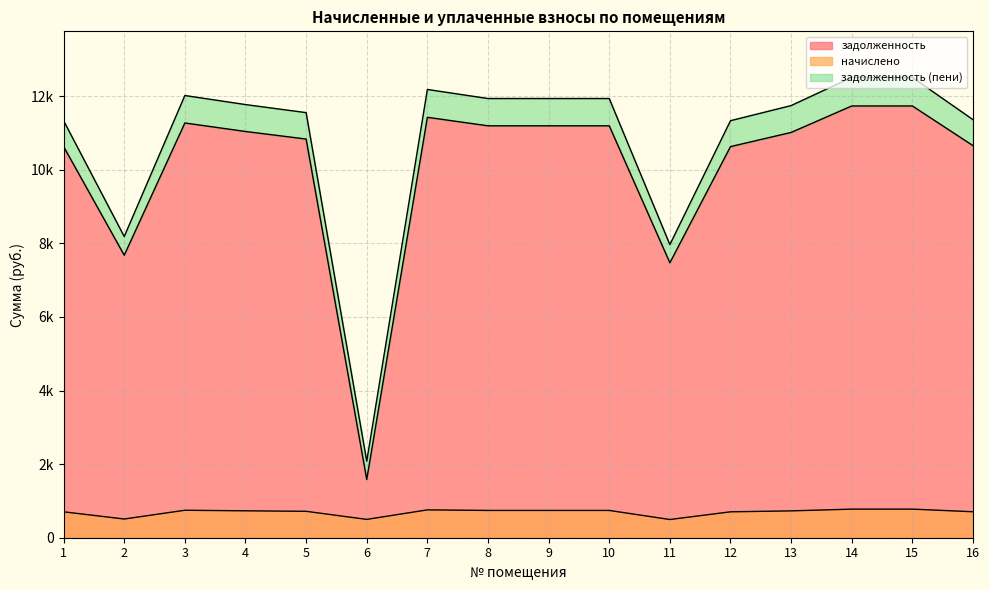

Where does the начислено series first go above 731?

3